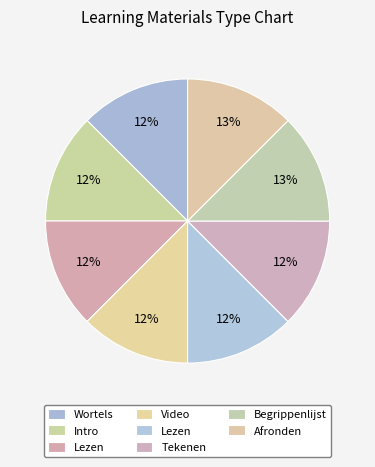

Count the number of slices in the pie.

8